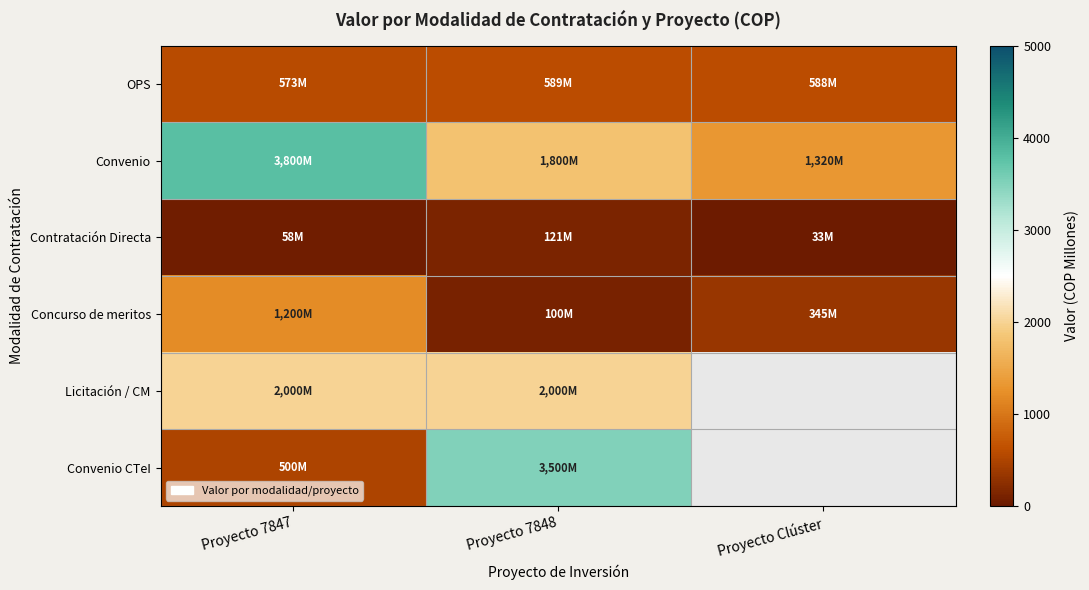

Which series has the largest range (max minus min)?

Convenio CTeI